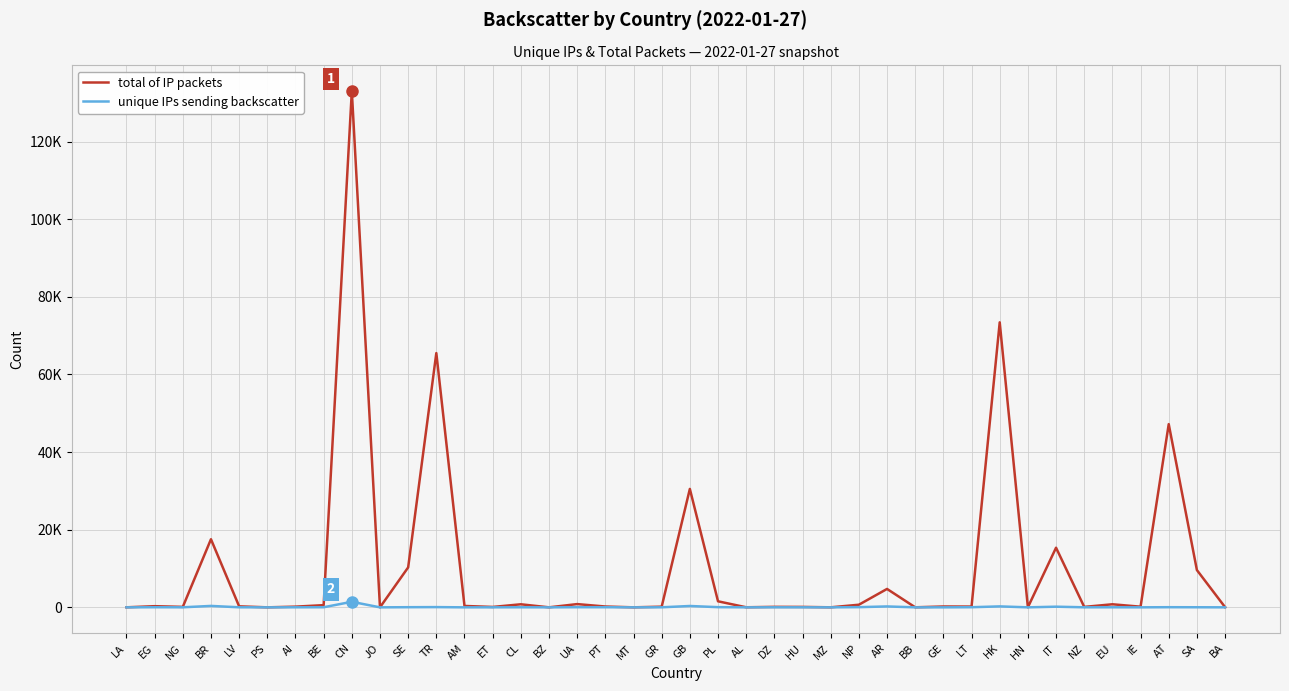

Does the chart have visible grid lines?

Yes